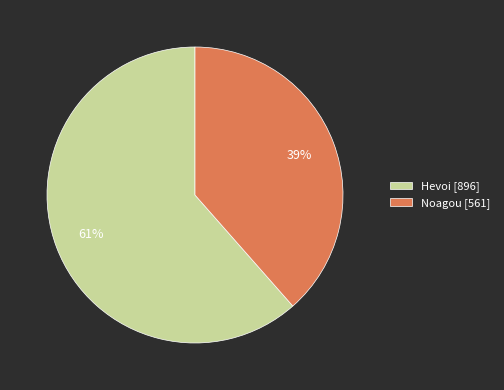

To the nearest percent, what is the average slice percentage?

50%